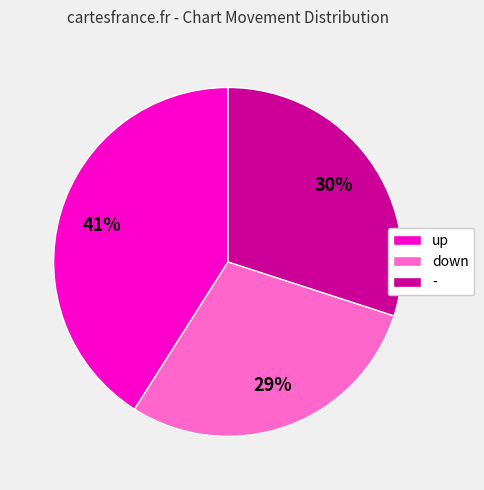

Is the sum of up and - greater than half?

Yes